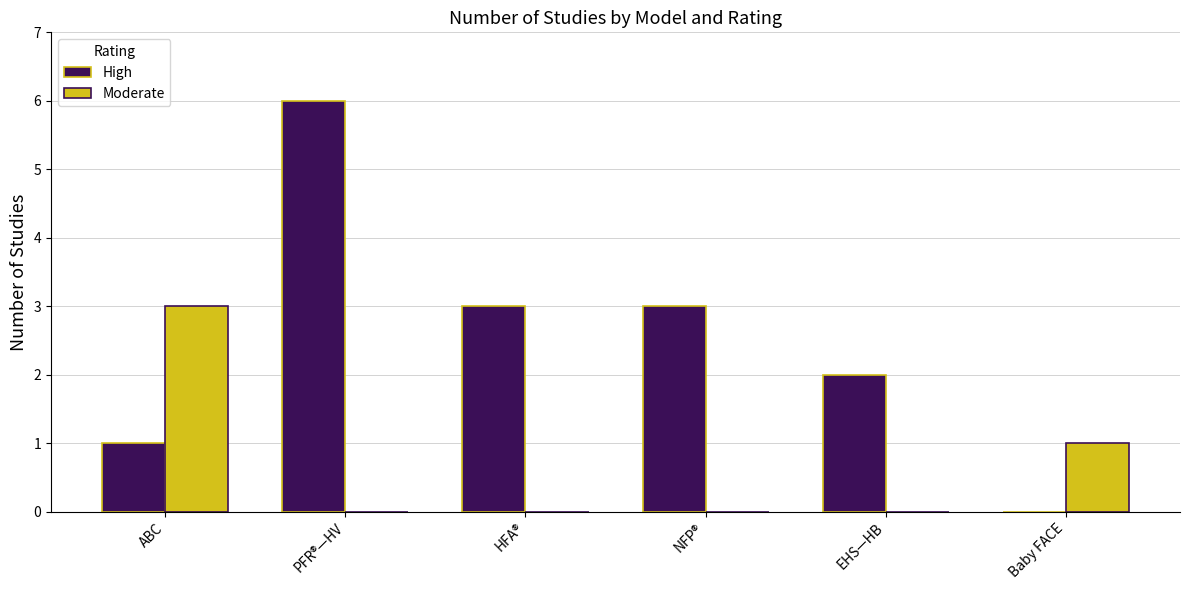

What is the approximate value of Moderate at ABC?

3